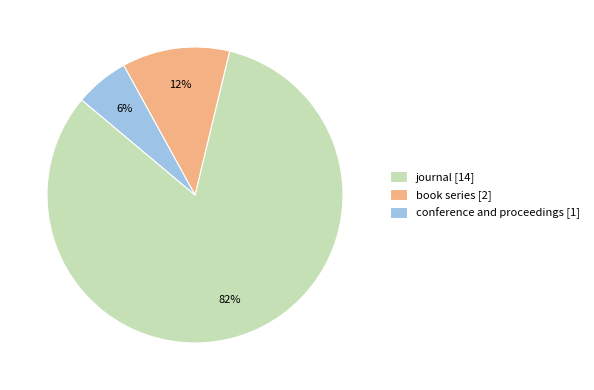

Between conference and proceedings [1] and book series [2], which is larger?

book series [2]